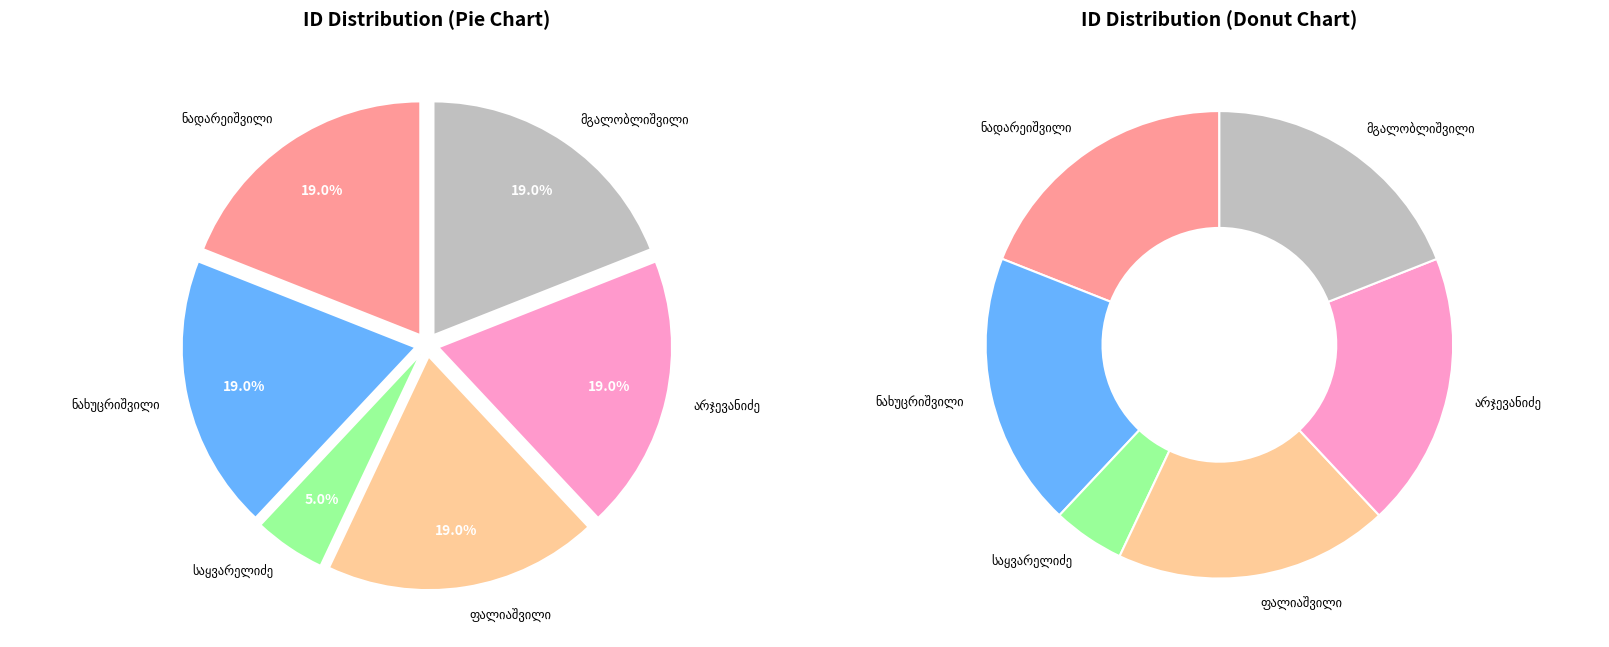

Do დიმიტრი პაატას ძე მგალობლიშვილი and მელიტონ კონსტანტინეს ძე ნადარეიშვილი together represent more than half of the pie?

No